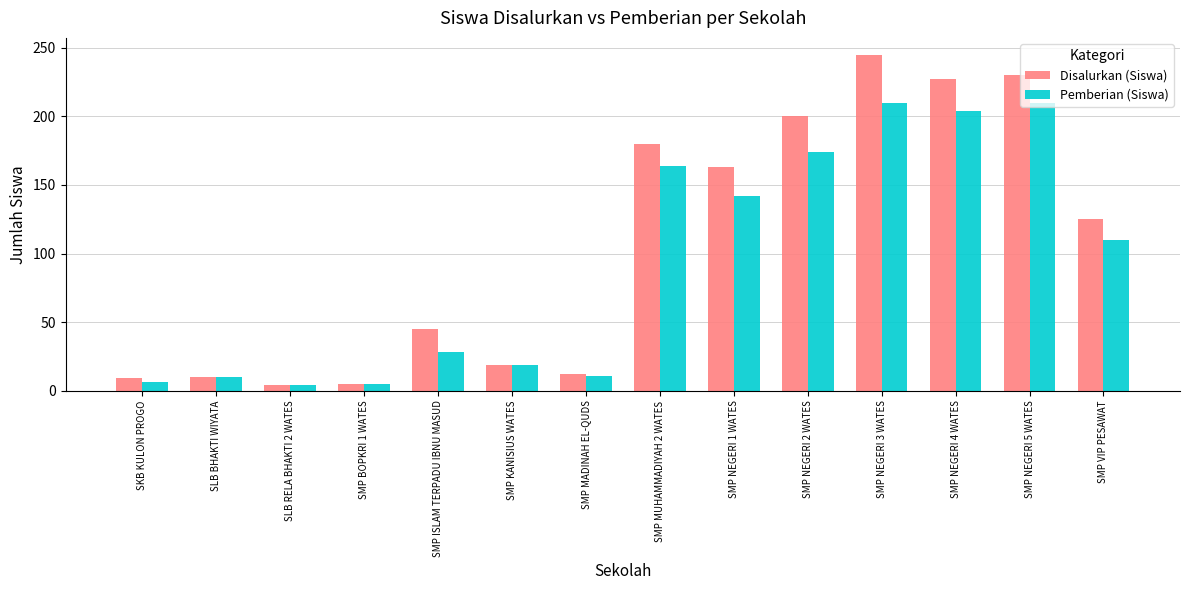

What is the value of the Disalurkan (Siswa) bar at the 3rd from the left?

4